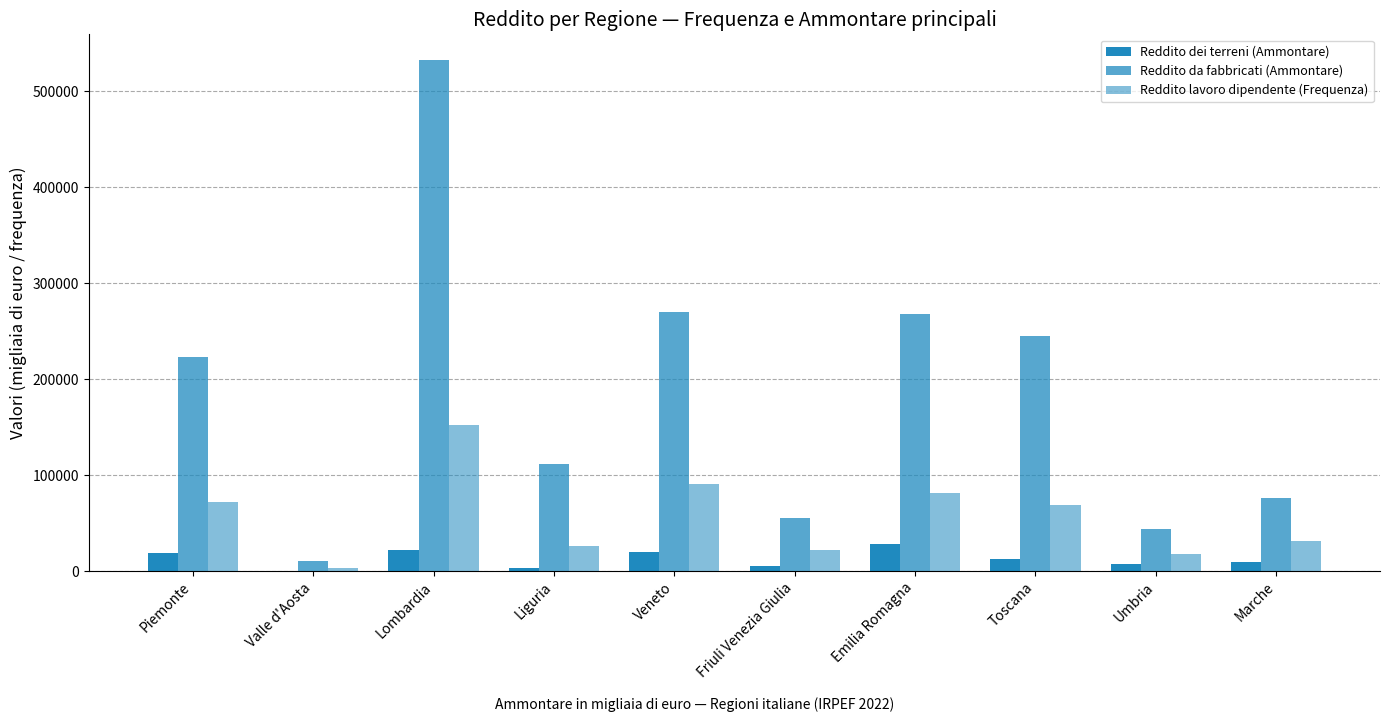

Reading right to left, transcribe all the data shown in this chart.

Reddito dei terreni (Ammontare): 9549	7574	12225	27974	5163	20174	3221	21588	501	18302
Reddito da fabbricati (Ammontare): 76424	43570	245284	267955	55646	269821	111339	532489	10717	222759
Reddito lavoro dipendente (Frequenza): 31116	17408	68276	81531	21507	90359	25790	152214	3111	71479